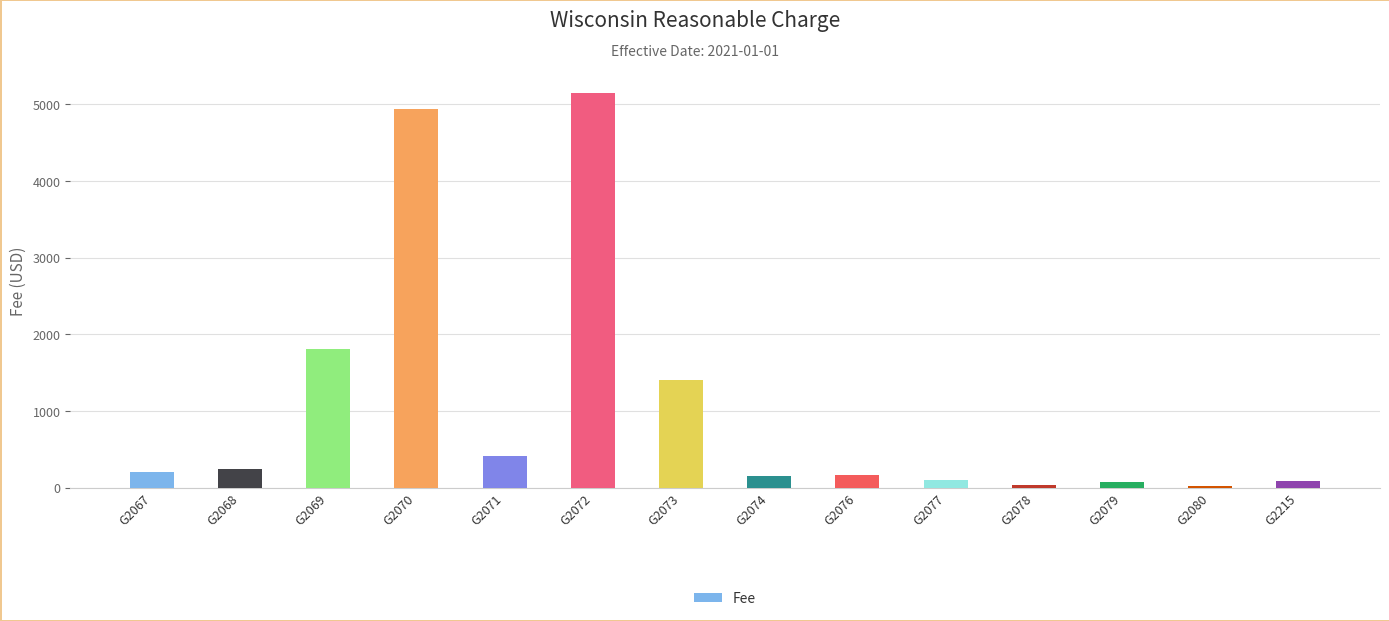

What is the difference between the maximum and minimum values?

5117.7